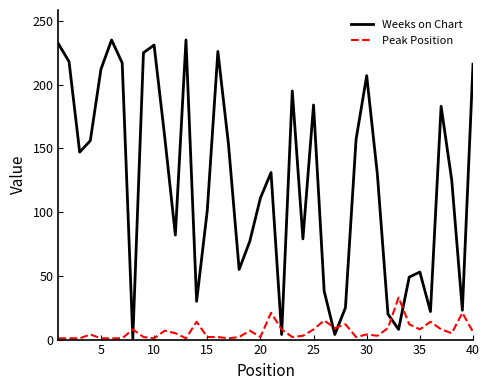

What is the maximum value shown in the chart?

235